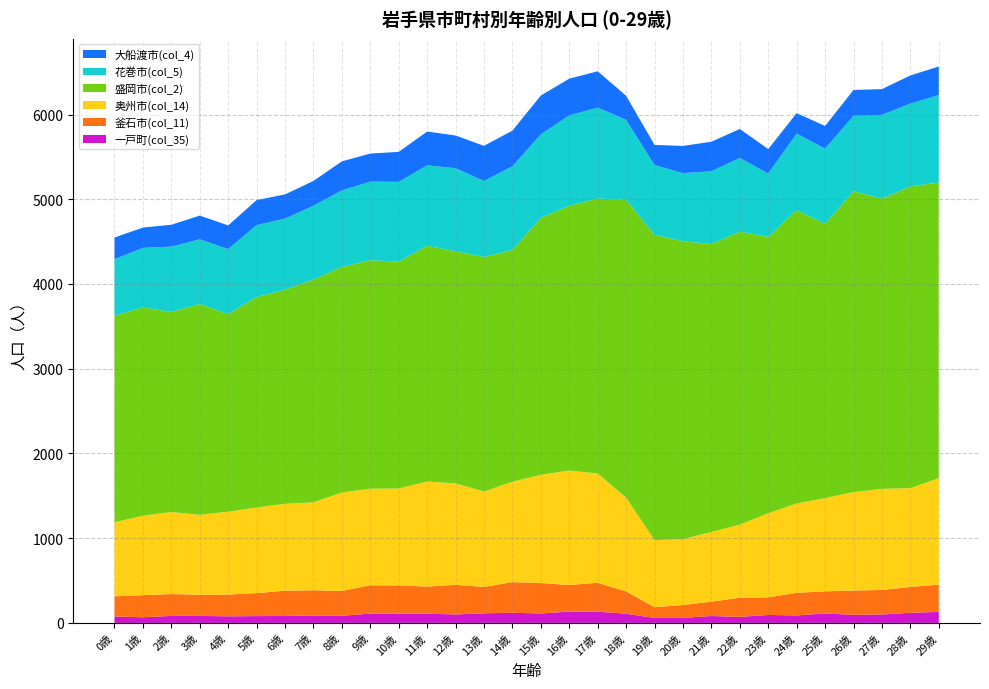

Reading right to left, extract all data points from this chart.

一戸町(col_35): 130	120	100	96	112	89	94	72	82	60	59	109	133	134	112	120	114	100	110	108	111	84	86	82	81	78	83	83	67	77
釜石市(col_11): 322	305	289	287	261	267	208	226	169	152	127	263	341	314	359	362	311	350	319	335	333	293	300	299	271	257	250	258	261	237
奥州市(col_14): 1258	1166	1193	1162	1100	1054	992	862	823	777	792	1107	1290	1350	1277	1185	1125	1197	1240	1143	1140	1163	1037	1025	1010	978	943	968	938	874
盛岡市(col_2): 3487	3560	3425	3550	3236	3462	3262	3457	3397	3516	3601	3513	3245	3125	3032	2735	2768	2738	2782	2677	2697	2661	2629	2525	2485	2330	2488	2361	2457	2438
花巻市(col_5): 1032	978	989	890	889	902	748	870	859	803	825	945	1072	1067	986	987	897	981	949	942	927	903	872	840	848	769	763	771	703	667
大船渡市(col_4): 337	332	304	304	267	242	288	342	349	321	237	284	429	433	458	421	415	386	399	354	331	343	292	286	295	279	280	258	240	255